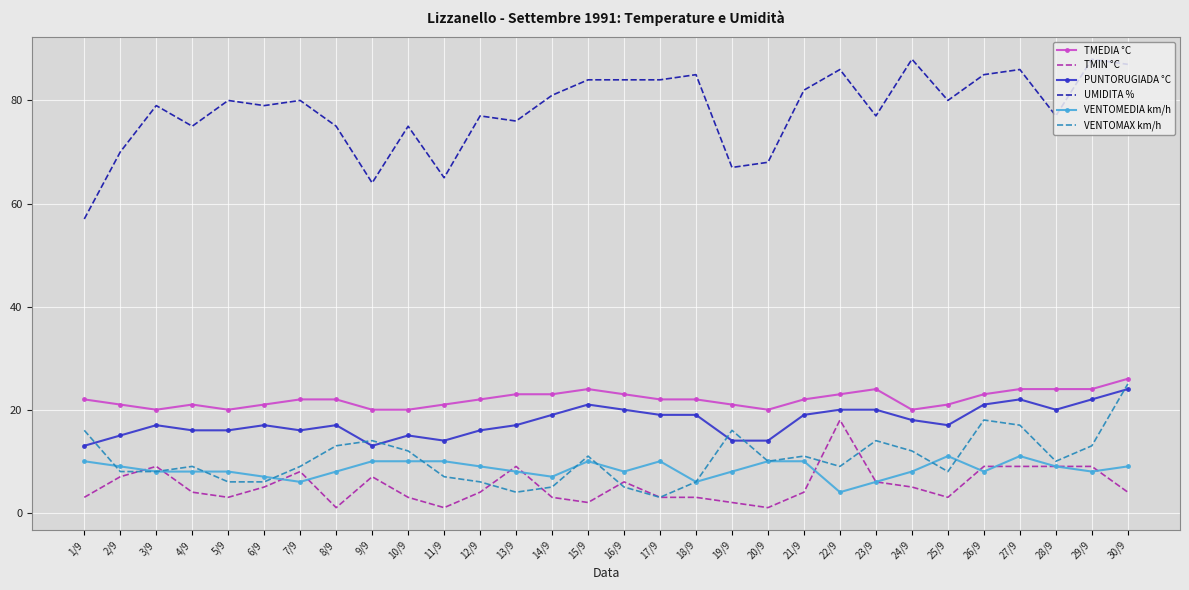

Reading right to left, transcribe all the data shown in this chart.

TMEDIA °C: 26	24	24	24	23	21	20	24	23	22	20	21	22	22	23	24	23	23	22	21	20	20	22	22	21	20	21	20	21	22
TMIN °C: 4	9	9	9	9	3	5	6	18	4	1	2	3	3	6	2	3	9	4	1	3	7	1	8	5	3	4	9	7	3
PUNTORUGIADA °C: 24	22	20	22	21	17	18	20	20	19	14	14	19	19	20	21	19	17	16	14	15	13	17	16	17	16	16	17	15	13
UMIDITA %: 87	88	77	86	85	80	88	77	86	82	68	67	85	84	84	84	81	76	77	65	75	64	75	80	79	80	75	79	70	57
VENTOMEDIA km/h: 9	8	9	11	8	11	8	6	4	10	10	8	6	10	8	10	7	8	9	10	10	10	8	6	7	8	8	8	9	10
VENTOMAX km/h: 25	13	10	17	18	8	12	14	9	11	10	16	6	3	5	11	5	4	6	7	12	14	13	9	6	6	9	8	8	16